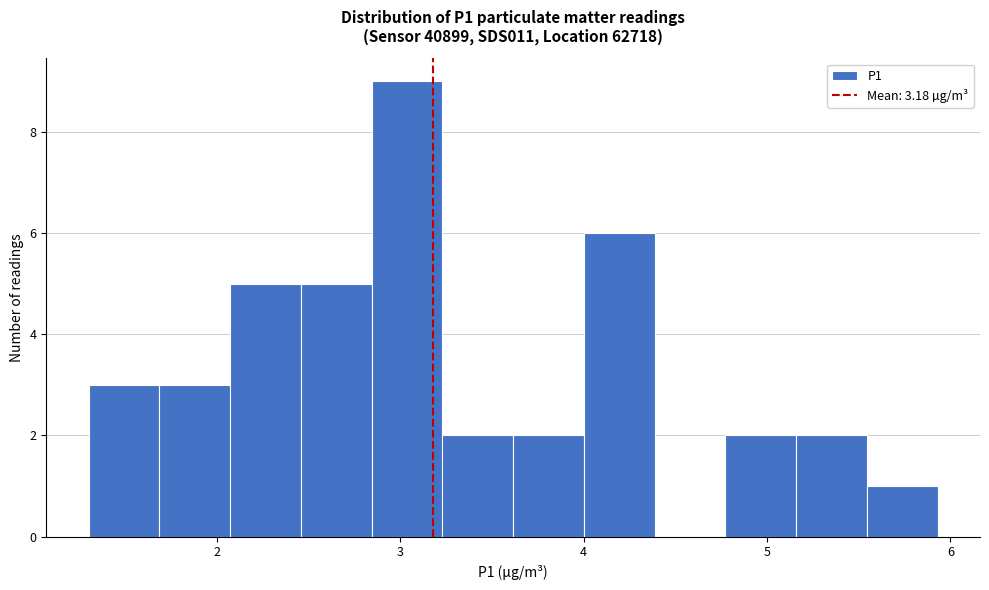

Around what value on the x-axis is the tallest bar? Give the approximate position of its centre, as read against the axis.

3.0